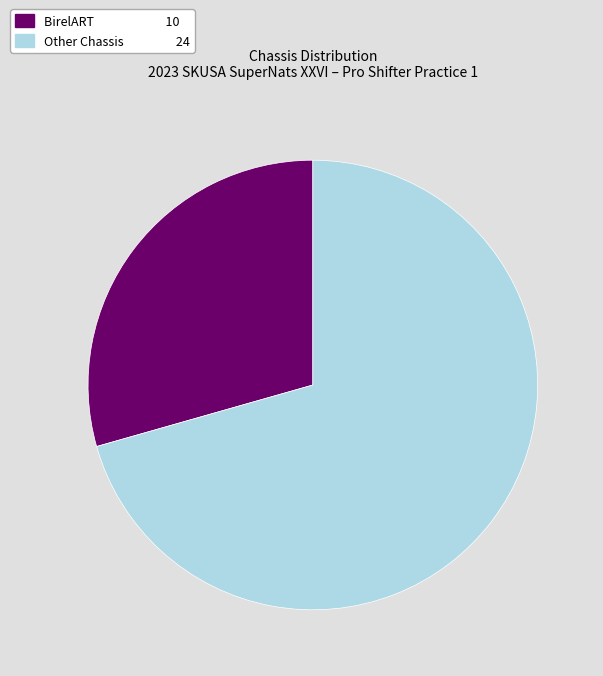

Is there a majority slice in this chart?

Yes